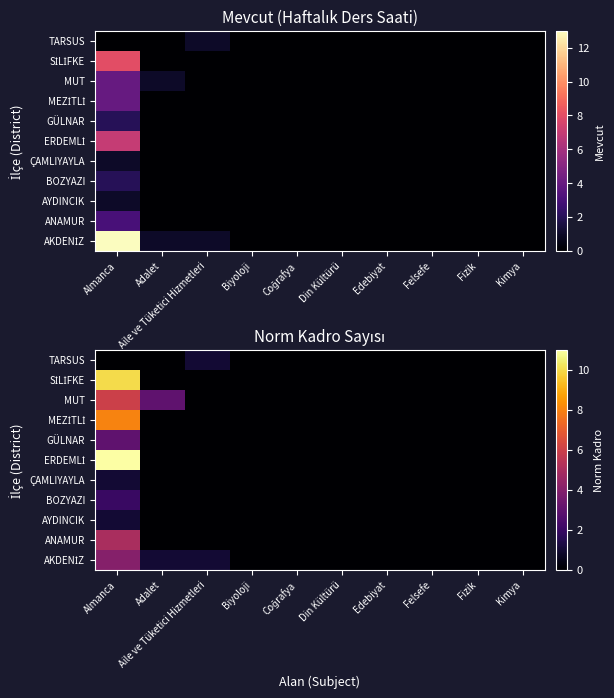

How many series are shown in this chart?

11